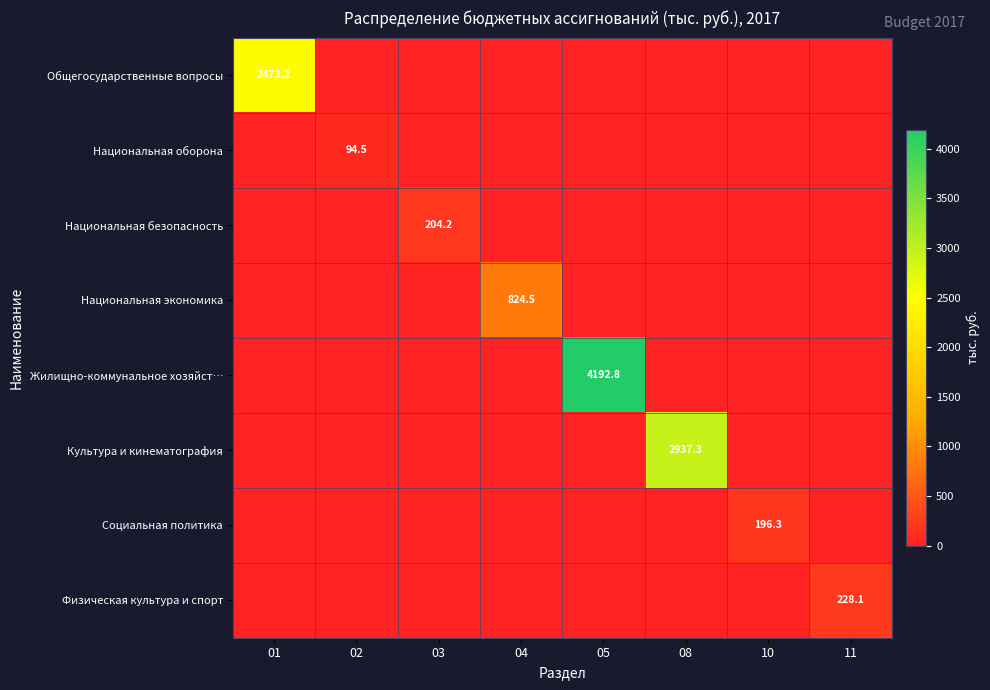

The Национальная оборона series shows 94.5 at 02. True or false?

True